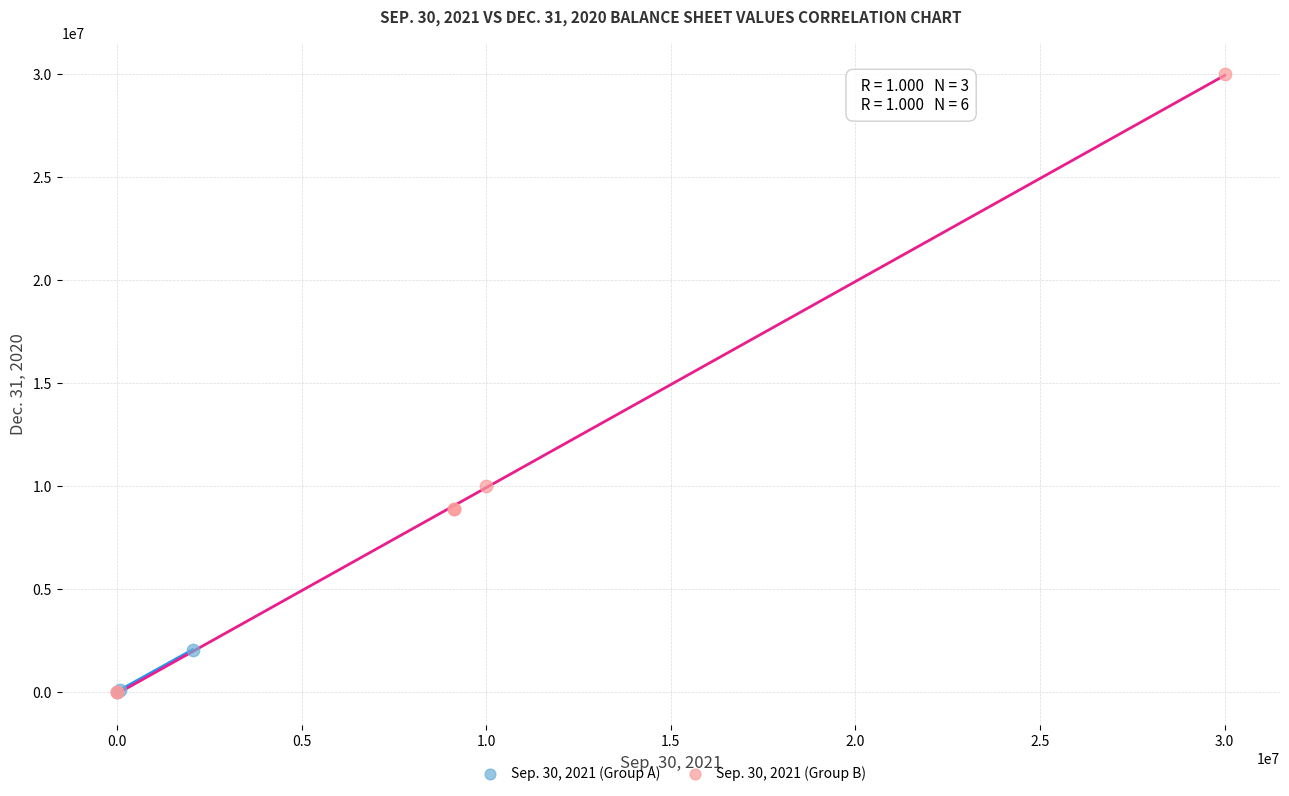

Which series contains the highest Y value?

Sep. 30, 2021 (Group B)